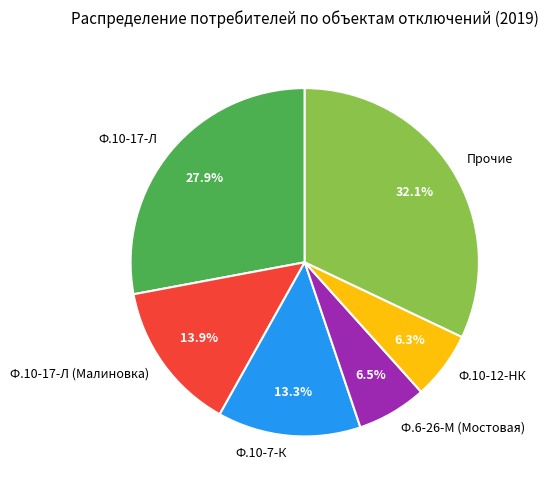

How many slices are in this pie chart?

6